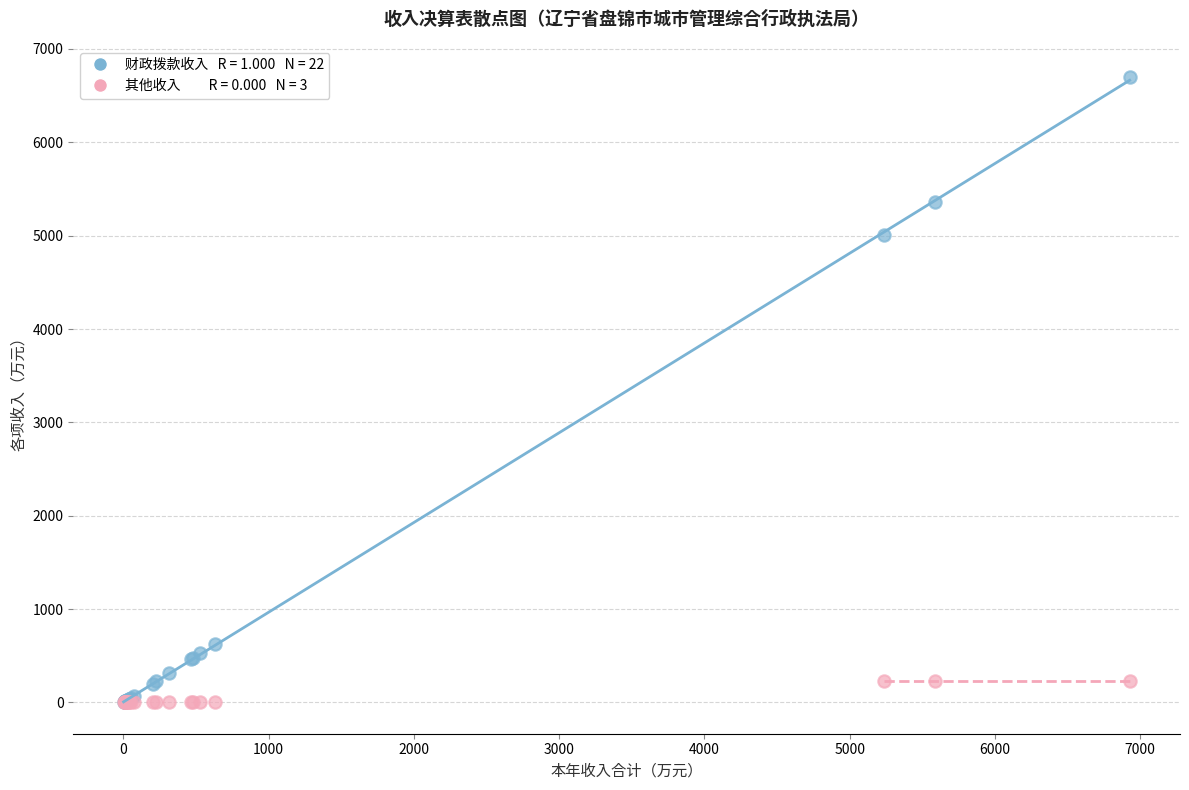

Across all series, what Y value is closest to 3349?

5007.1